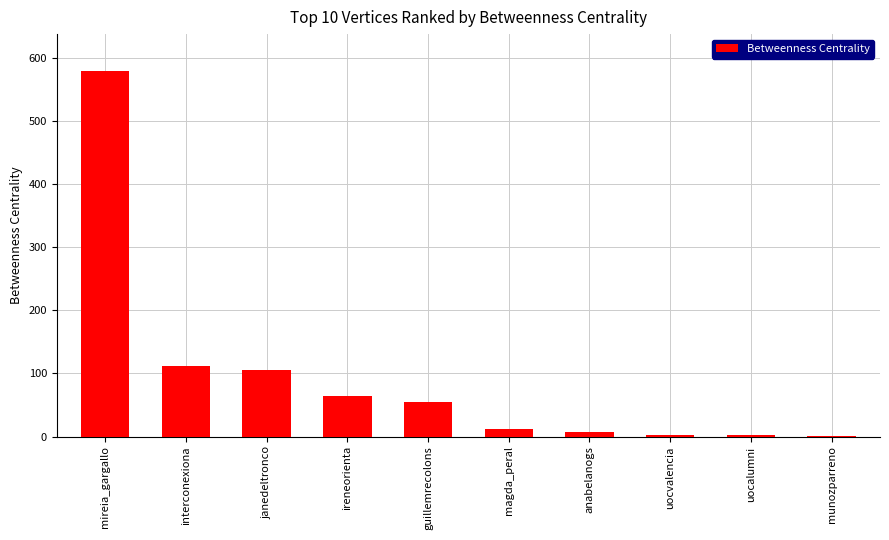

Does the chart contain stacked bars?

No